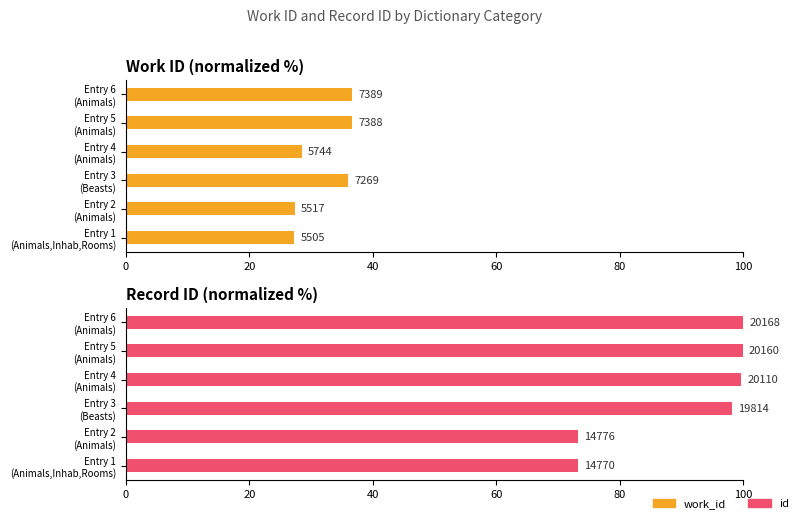

Is the value of work_id at Entry 6 (Animals) greater than the value of id at Entry 4 (Animals)?

No